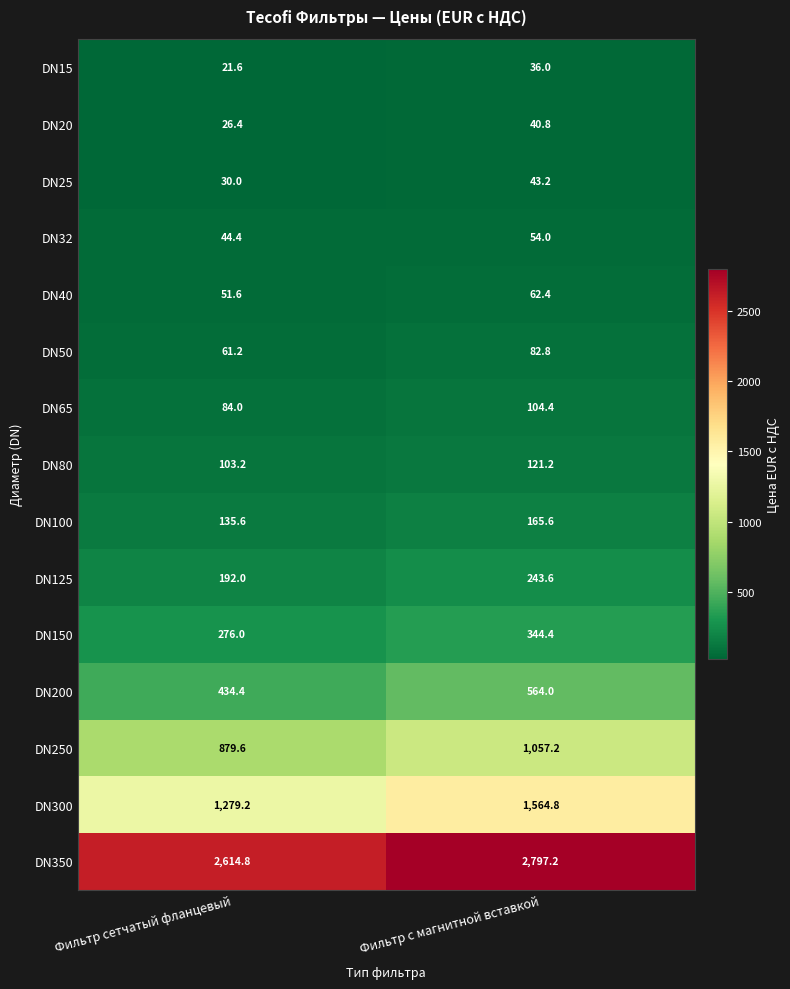

What is the spread (max minus min) of values at Фильтр сетчатый фланцевый?

2593.2